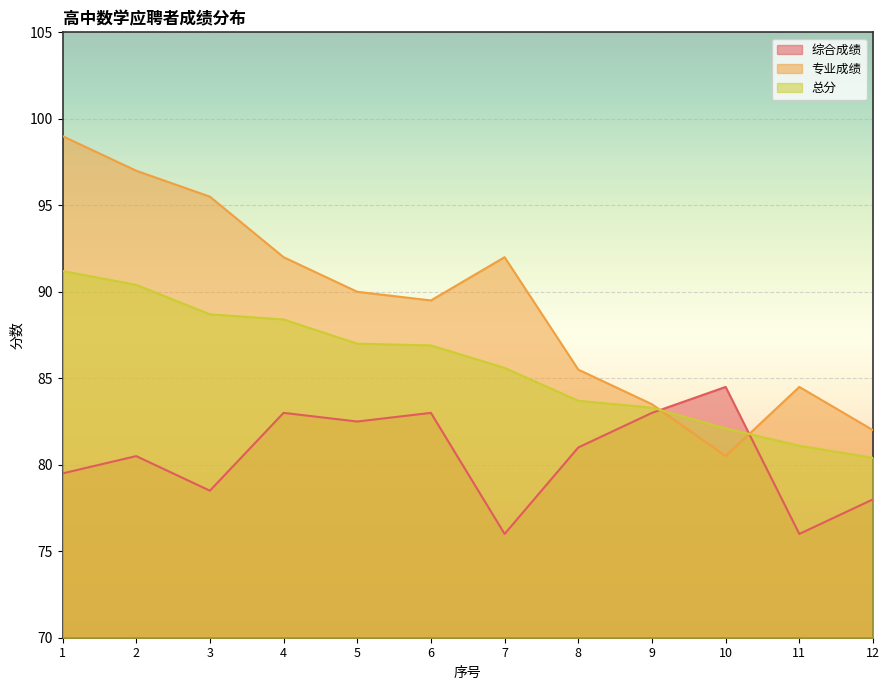

Between 3 and 8, which is larger?

8